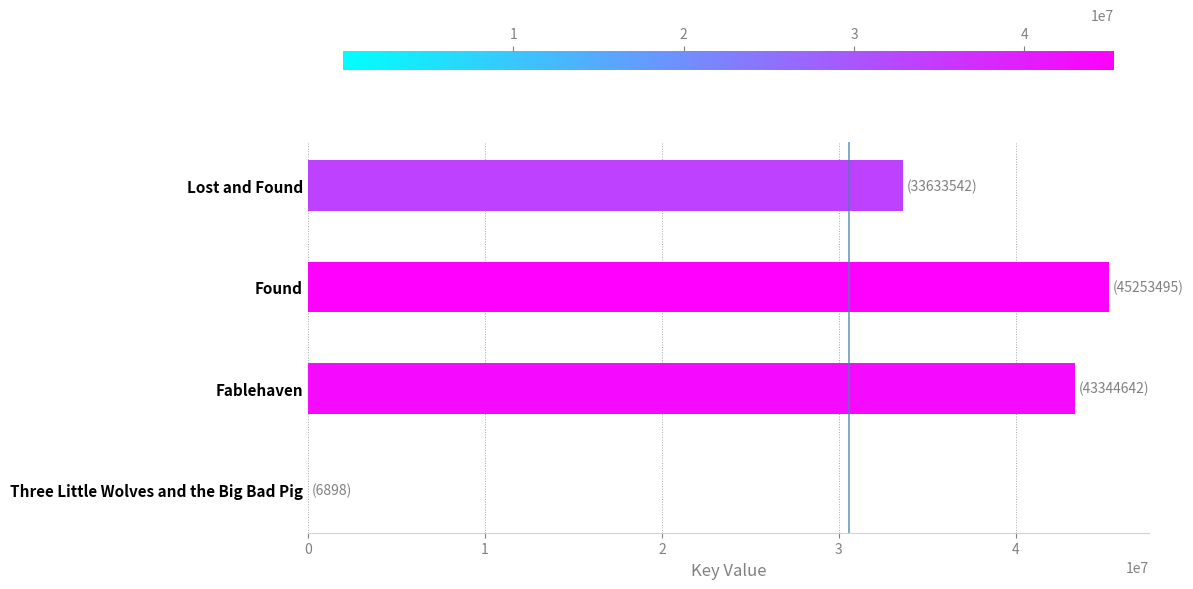

Count the number of data series in this chart.

1